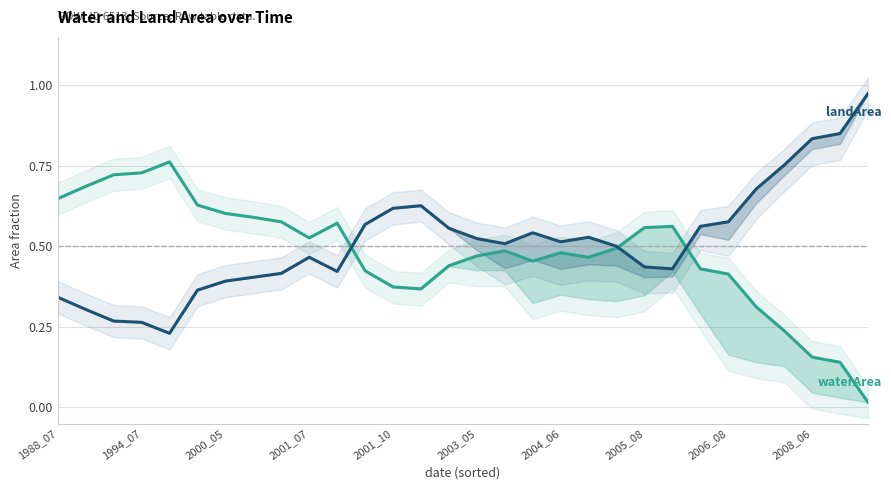

Reading left to right, list all the values displayed in this chart.

waterArea: 0.6	0.7	0.7	0.7	0.8	0.6	0.6	0.6	0.6	0.5	0.6	0.4	0.4	0.4	0.4	0.5	0.5	0.5	0.5	0.5	0.5	0.6	0.6	0.4	0.4	0.3	0.2	0.2	0.1	0.0
landArea: 0.3	0.3	0.3	0.3	0.2	0.4	0.4	0.4	0.4	0.5	0.4	0.6	0.6	0.6	0.6	0.5	0.5	0.5	0.5	0.5	0.5	0.4	0.4	0.6	0.6	0.7	0.8	0.8	0.8	1.0